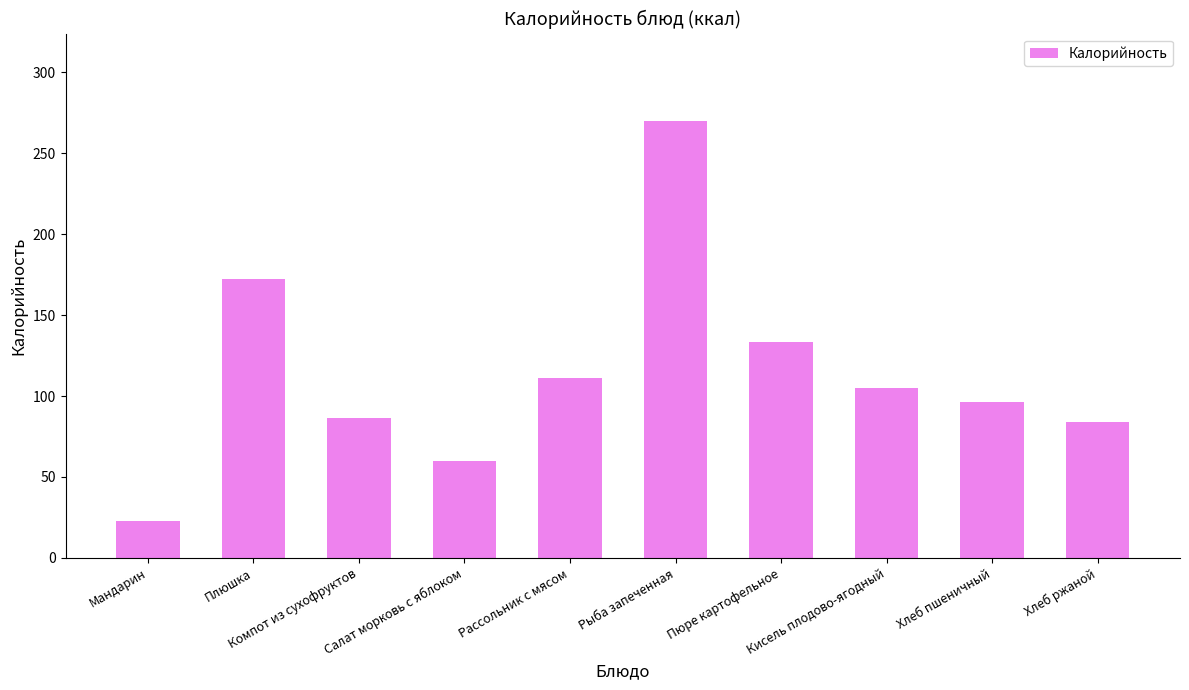

How many data points does each series have?

10